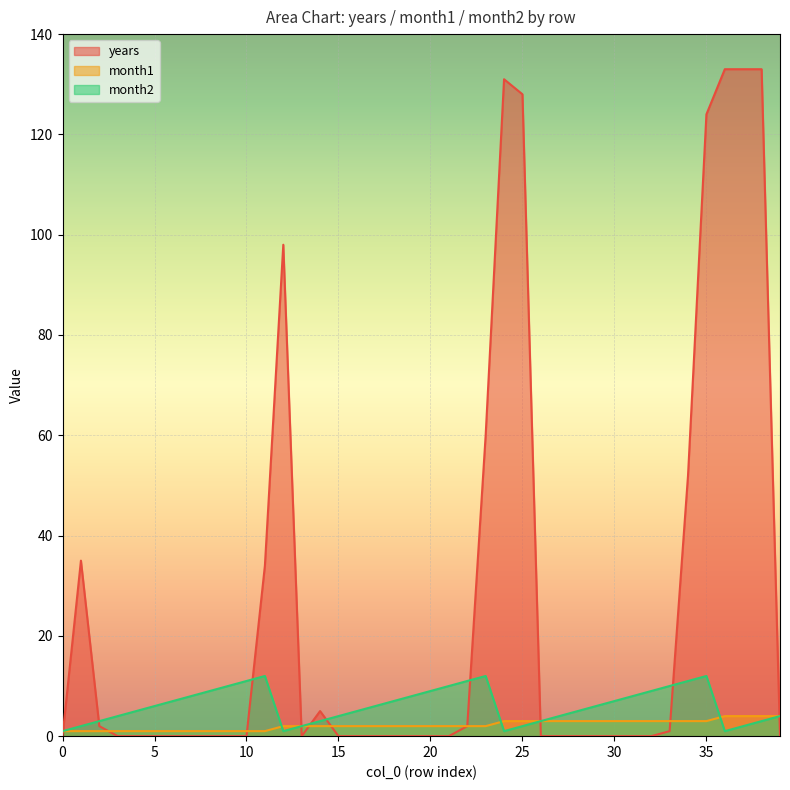

Reading left to right, what are all the values shown in this chart?

years: 0=0	1=35	2=2	3=0	4=0	5=0	6=0	7=0	8=0	9=0	10=0	11=34	12=98	13=0	14=5	15=0	16=0	17=0	18=0	19=0	20=0	21=0	22=2	23=60	24=131	25=128	26=0	27=0	28=0	29=0	30=0	31=0	32=0	33=1	34=52	35=124	36=133	37=133	38=133	39=0
month1: 0=1	1=1	2=1	3=1	4=1	5=1	6=1	7=1	8=1	9=1	10=1	11=1	12=2	13=2	14=2	15=2	16=2	17=2	18=2	19=2	20=2	21=2	22=2	23=2	24=3	25=3	26=3	27=3	28=3	29=3	30=3	31=3	32=3	33=3	34=3	35=3	36=4	37=4	38=4	39=4
month2: 0=1	1=2	2=3	3=4	4=5	5=6	6=7	7=8	8=9	9=10	10=11	11=12	12=1	13=2	14=3	15=4	16=5	17=6	18=7	19=8	20=9	21=10	22=11	23=12	24=1	25=2	26=3	27=4	28=5	29=6	30=7	31=8	32=9	33=10	34=11	35=12	36=1	37=2	38=3	39=4